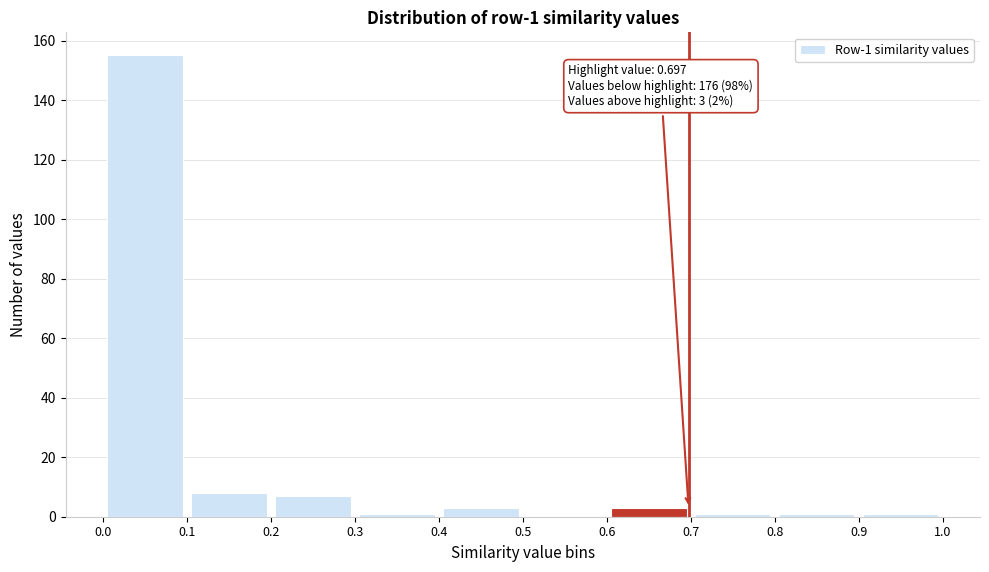

Over which range of the x-axis is the bar tallest?

0.0 to 0.1